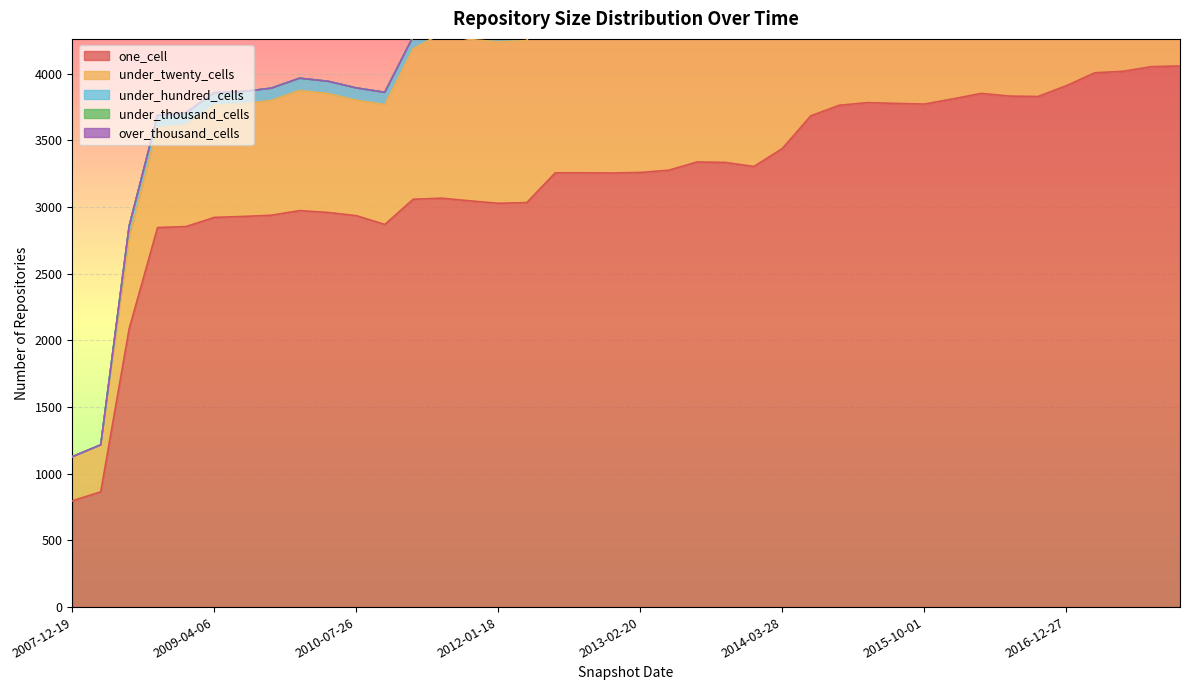

What is the total value across all series at 2008-12-17?

3708